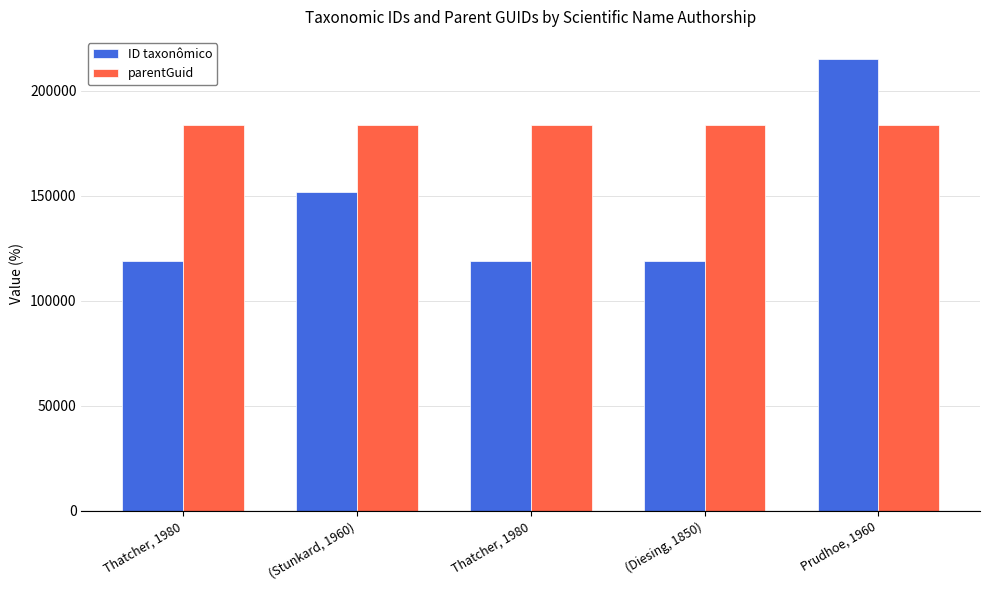

How many groups of bars are there?

5